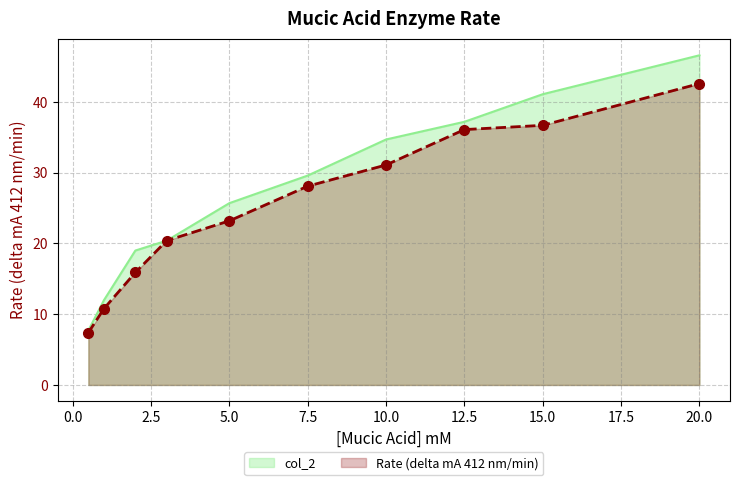

What is the total value across all series at 12.5?

73.3